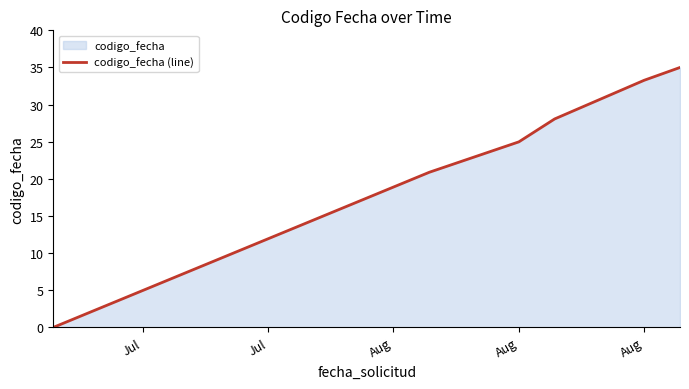

At which label does the data first exceed 28?

Aug